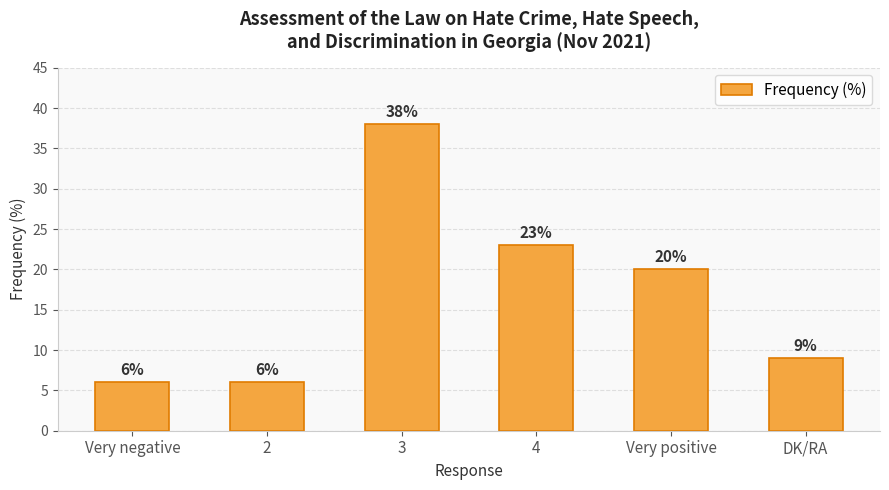

What is the label of the 2nd bar from the left?

2